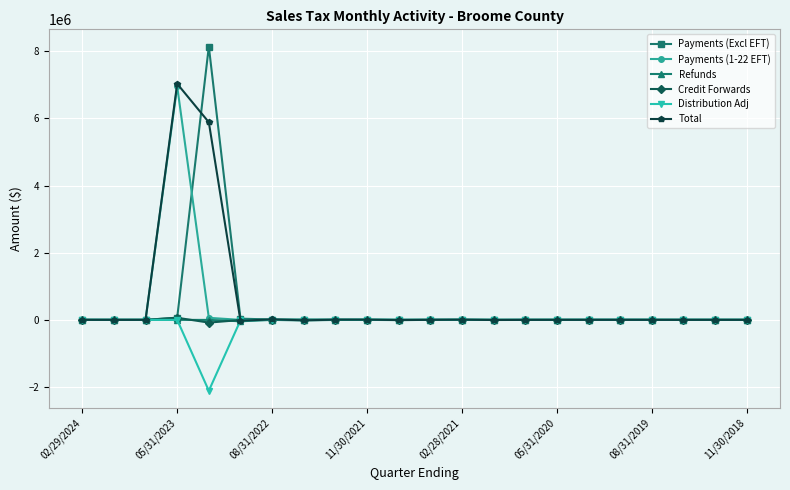

What is the maximum value for Payments (Excl EFT)?

8142670.5